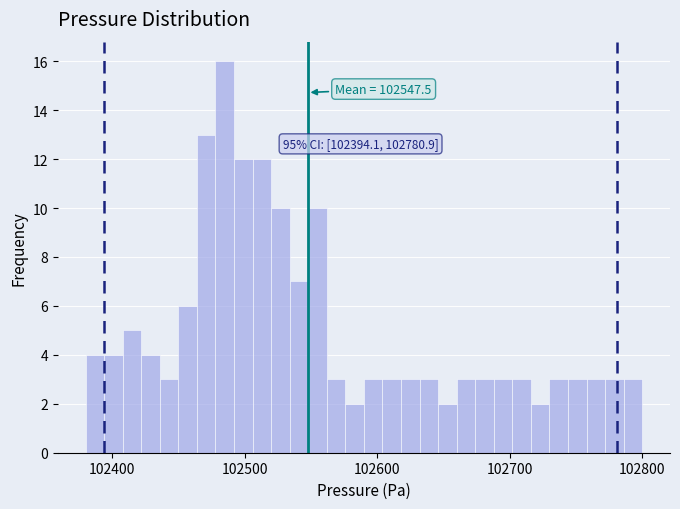

Around what value on the x-axis is the tallest bar? Give the approximate position of its centre, as read against the axis.

102490